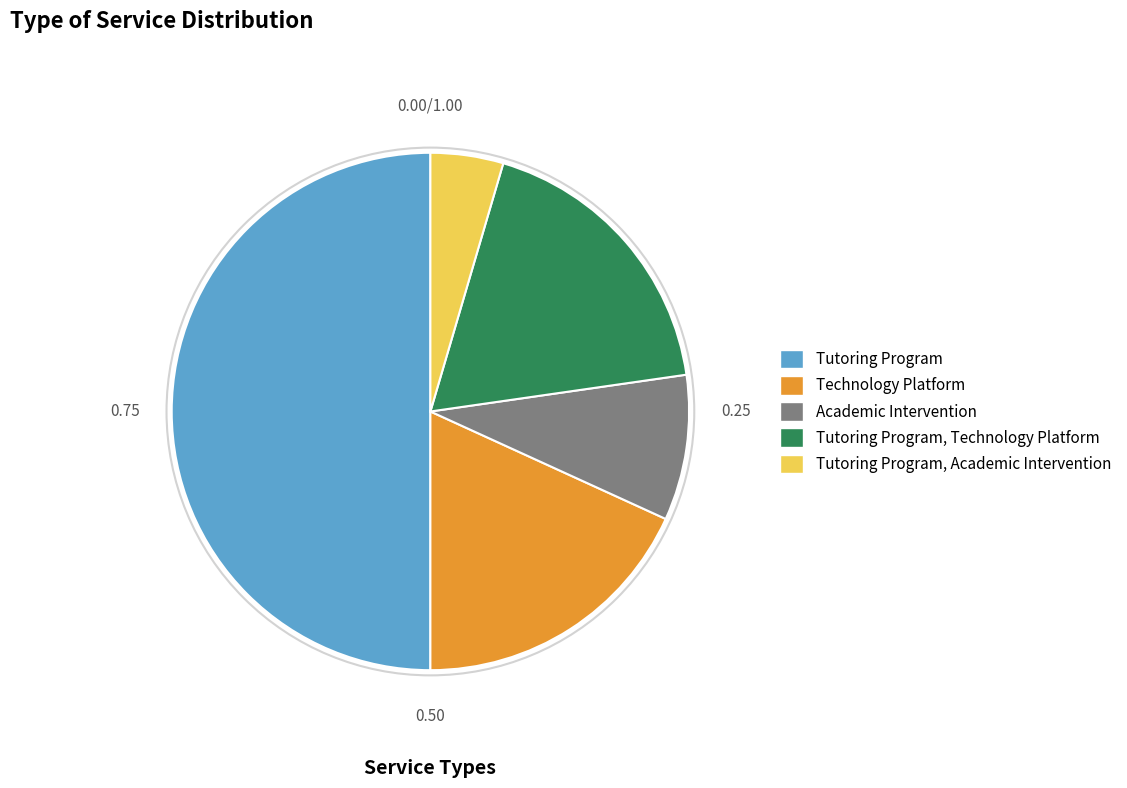

Which has a higher value, Tutoring Program, Academic Intervention or Technology Platform?

Technology Platform